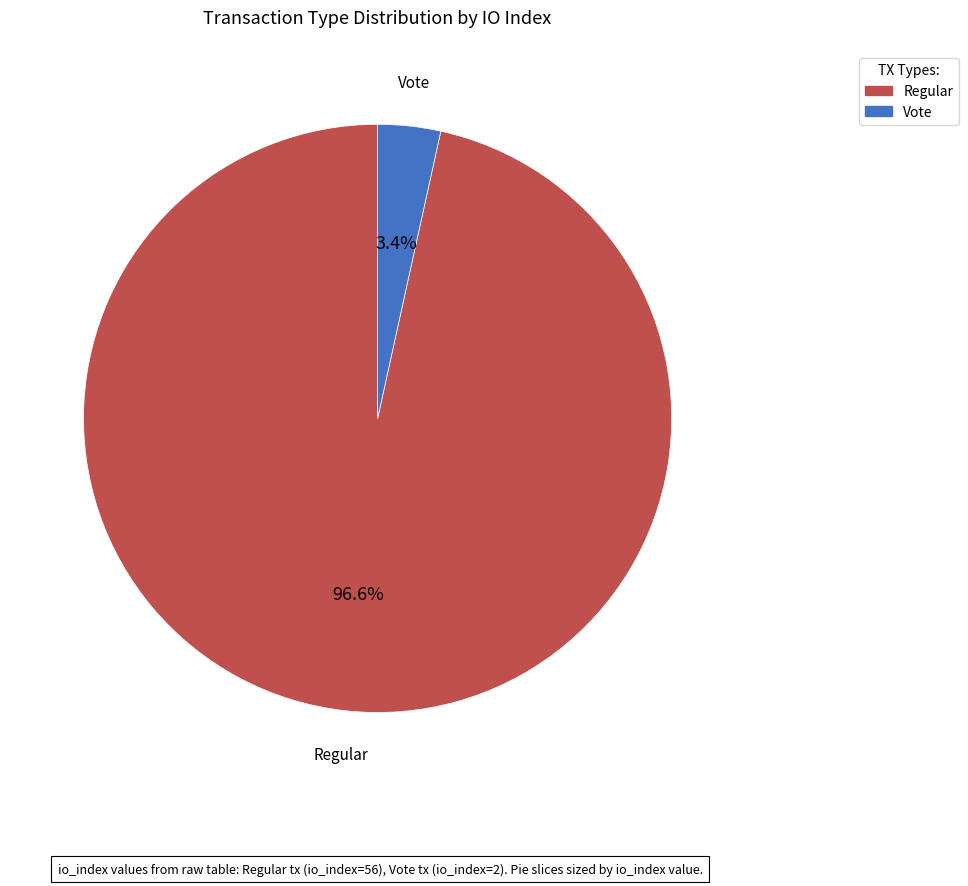

Between Regular and Vote, which is larger?

Regular